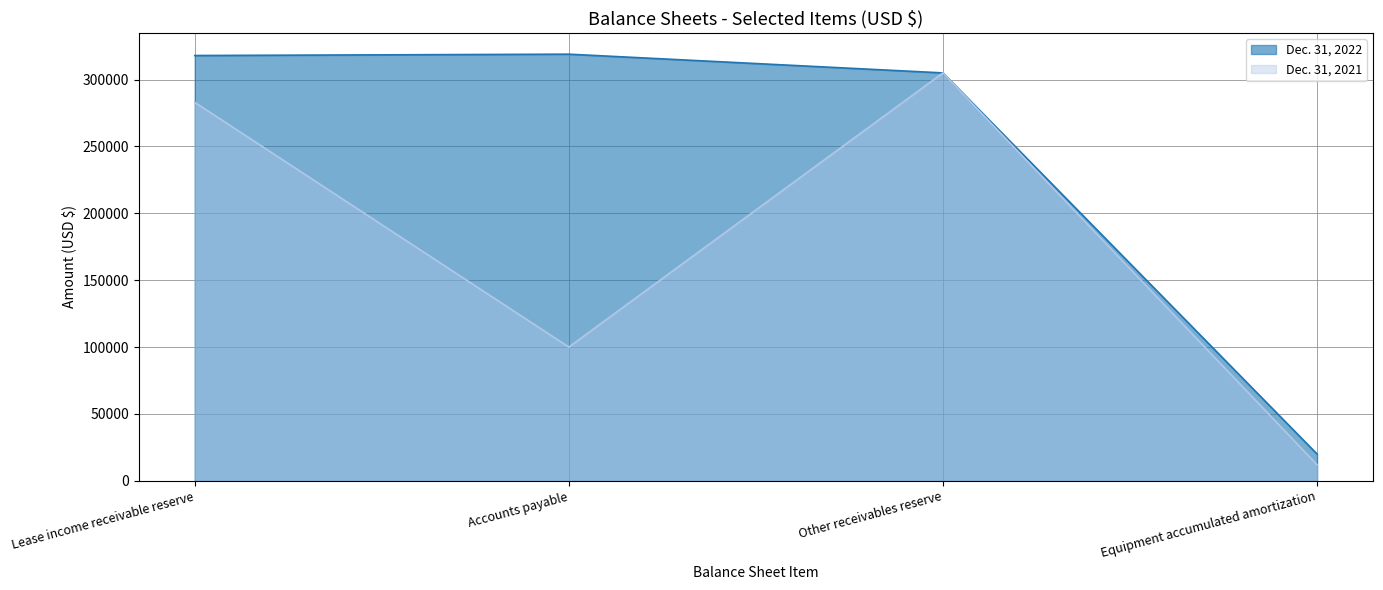

Which series has the largest range (max minus min)?

Dec. 31, 2022